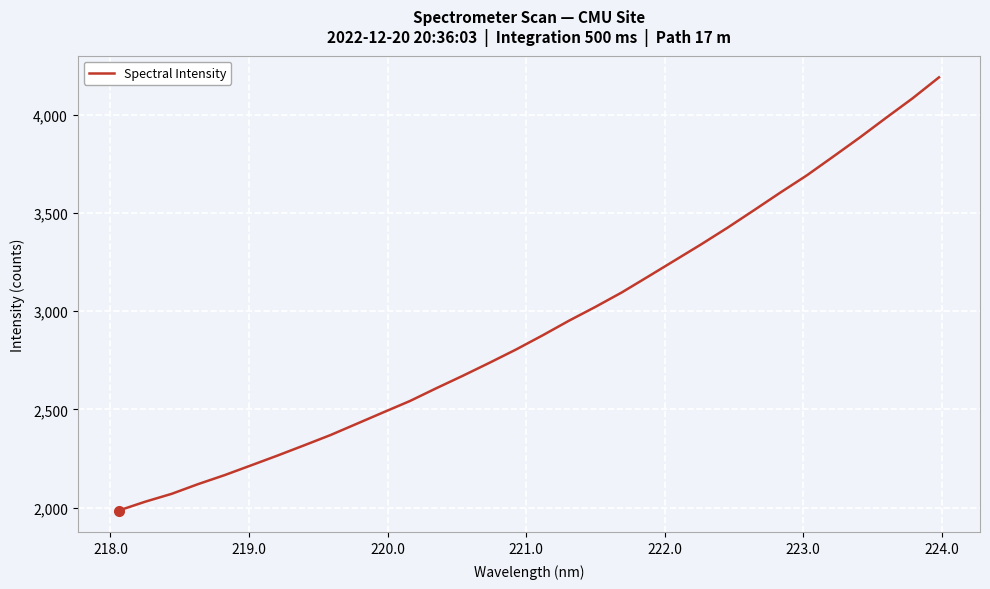

What is the difference between the maximum and minimum values?

2204.5